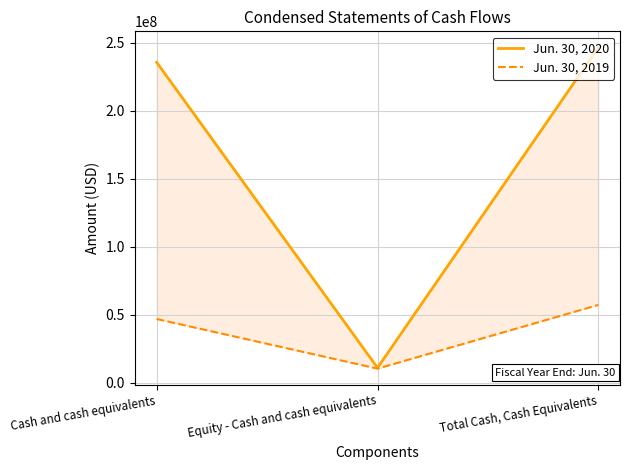

Between Cash and cash equivalents and Equity - Cash and cash equivalents, which series saw the biggest shift?

Jun. 30, 2020